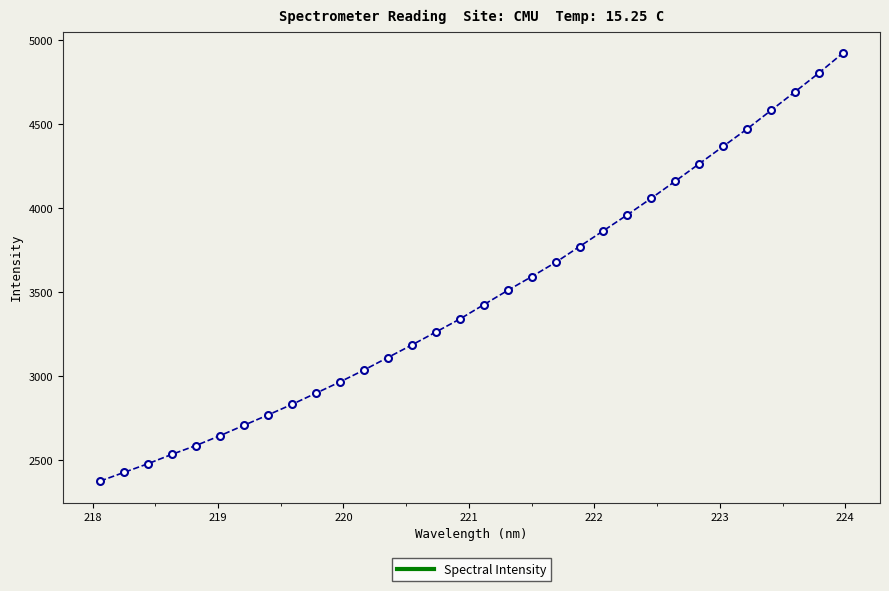

What is the greatest value displayed?

4922.4